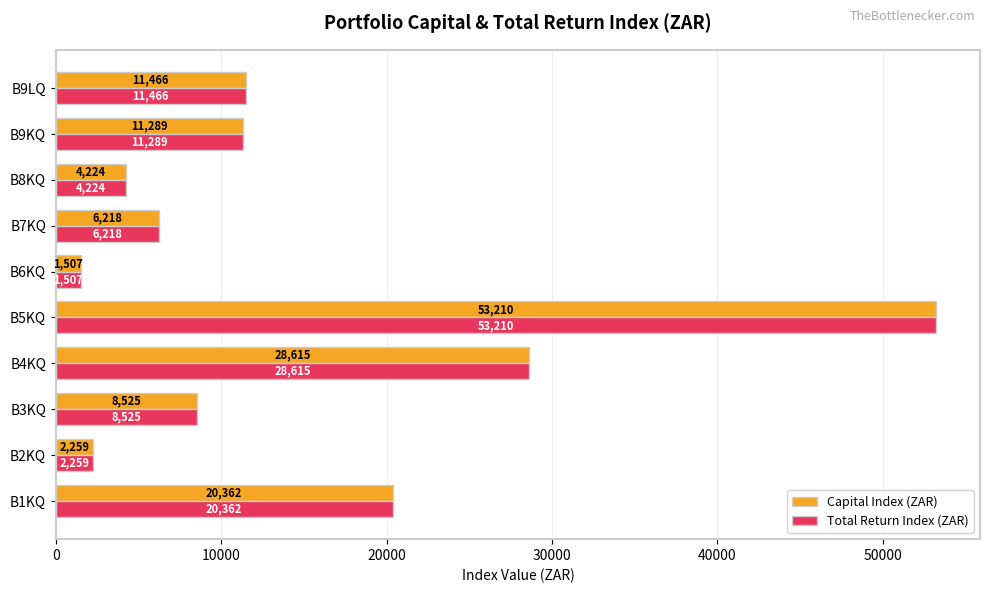

The Capital Index (ZAR) series shows 28615.0 at B4KQ. True or false?

True